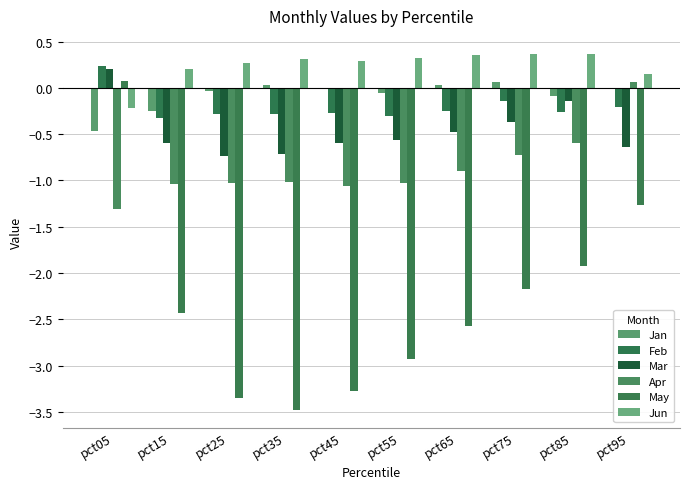

The Jan series shows -0.5 at pct05. True or false?

True